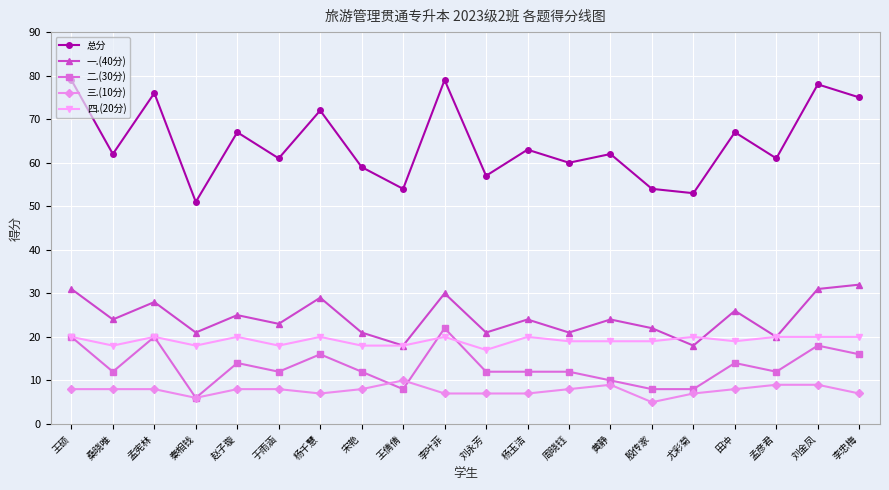

What is the total value across all series at 李忠梅?

150